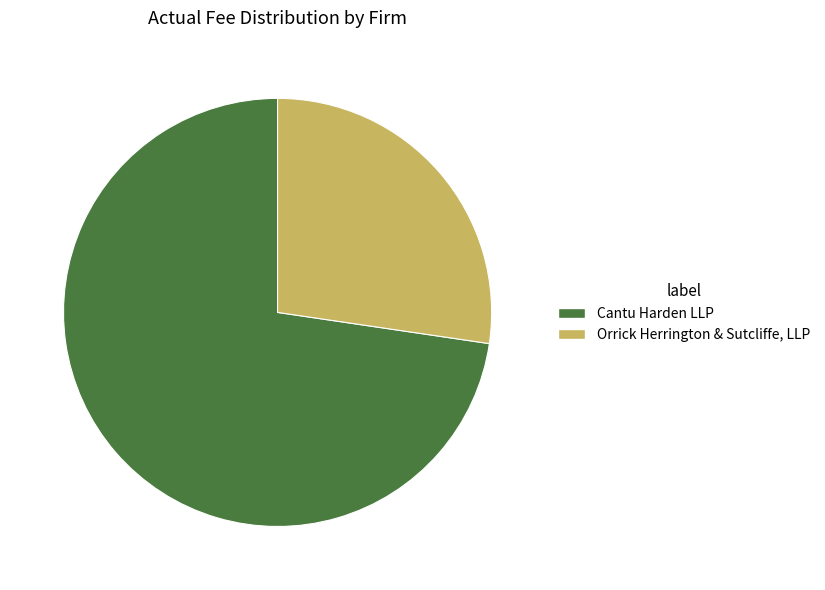

Between Cantu Harden LLP and Orrick Herrington & Sutcliffe, LLP, which is larger?

Cantu Harden LLP